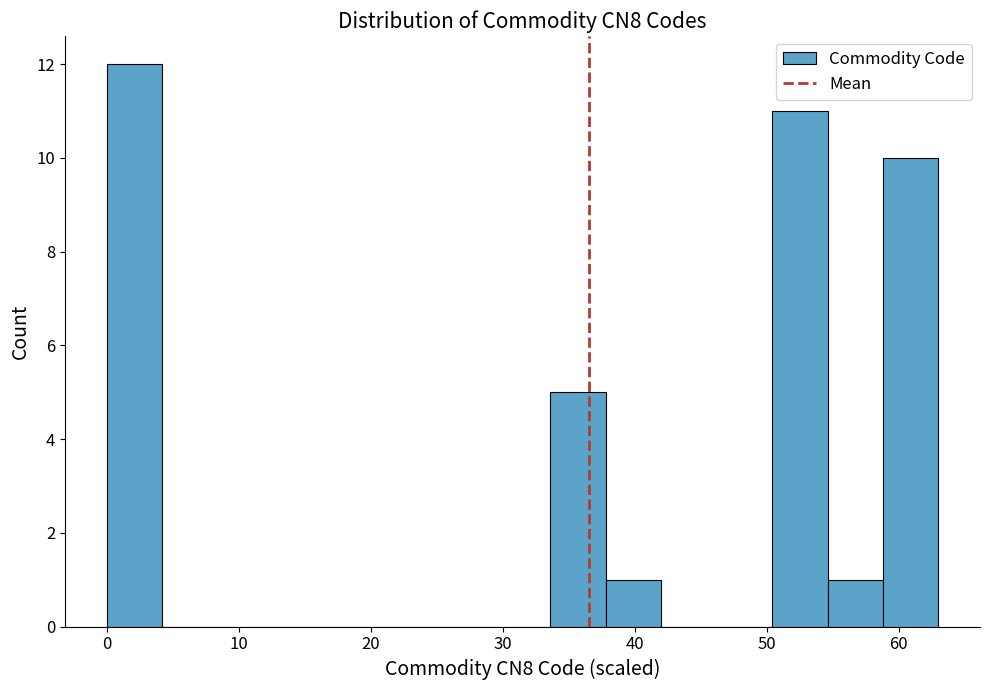

Reading left to right, list every bar in this chart as the range it spans on the x-axis followed by its height. Neither the bar edges nor the heights are printed on the chart, so give them approximately, as read against the axes.

0 to 4: 12
4 to 8: 0
8 to 13: 0
13 to 17: 0
17 to 21: 0
21 to 25: 0
25 to 29: 0
29 to 34: 0
34 to 38: 5
38 to 42: 1
42 to 46: 0
46 to 50: 0
50 to 55: 11
55 to 59: 1
59 to 63: 10